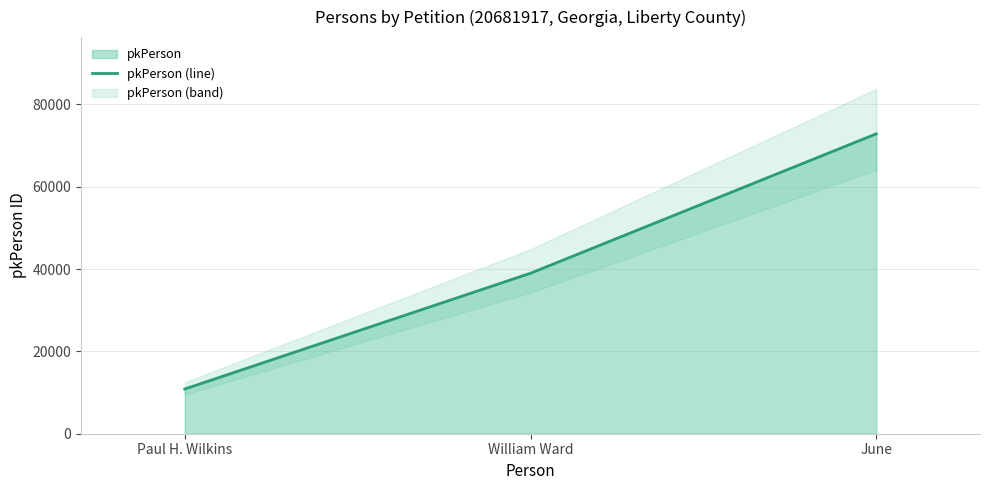

Reading left to right, list all the values displayed in this chart.

Paul H. Wilkins=10865	William Ward=38985	June=72849